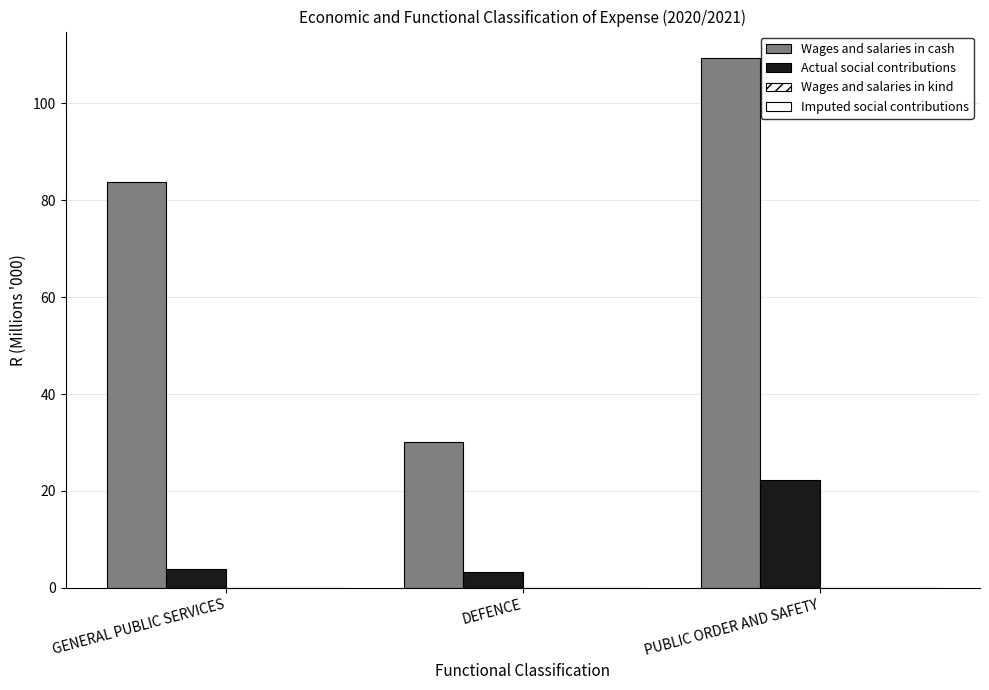

What is the total value across all series at GENERAL PUBLIC SERVICES?

87.8